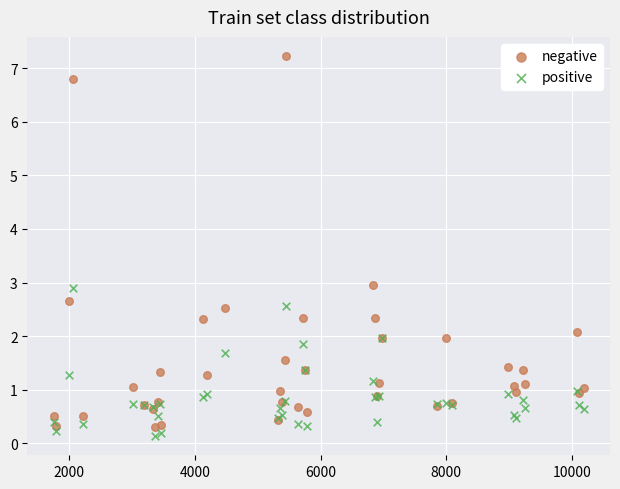

Which series contains the highest Y value?

negative